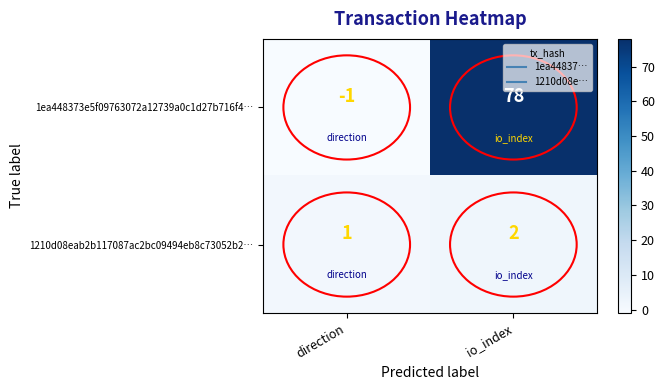

At which category is the sum across all series the highest?

io_index